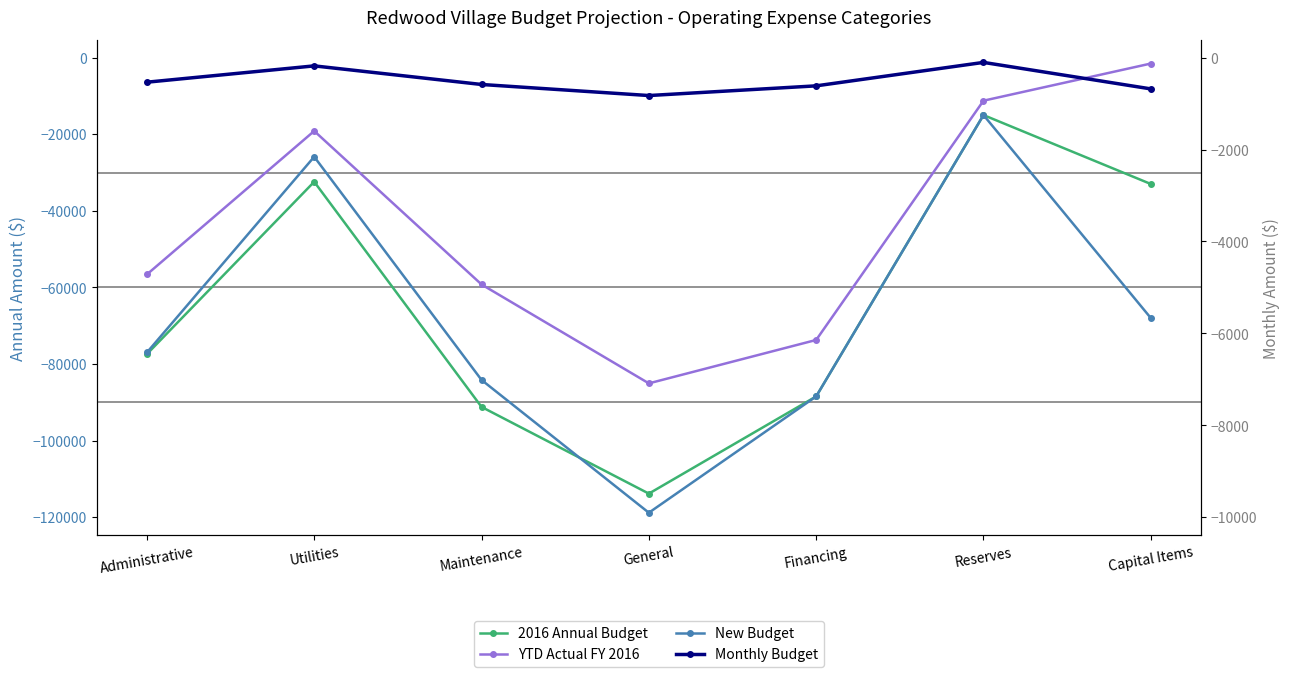

At which category is the sum across all series the highest?

Reserves